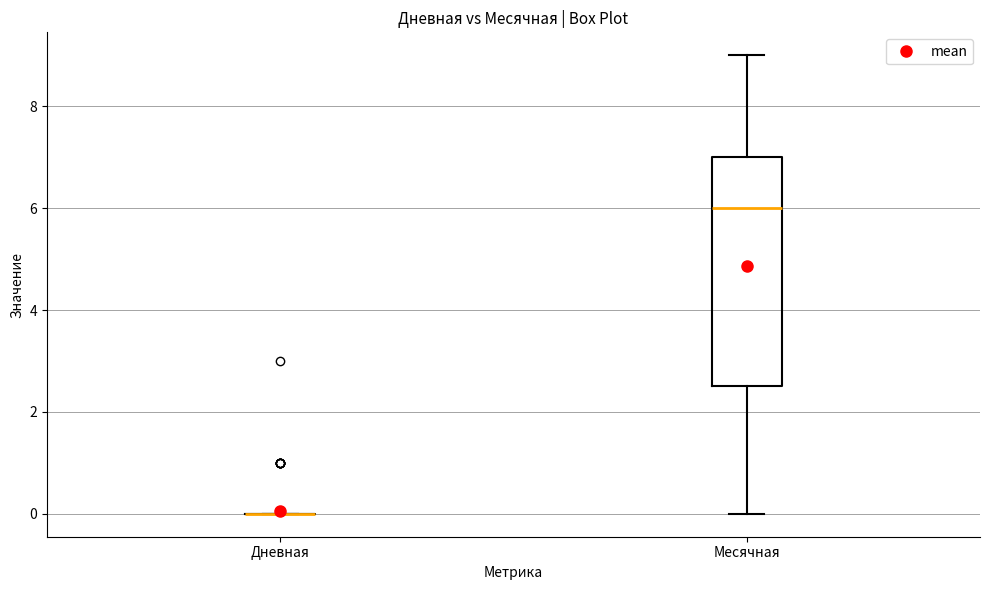

Where does the upper whisker of the box for Месячная end on the y-axis? The values are not printed on the chart, so give them approximately, as read against the axis.

9.0